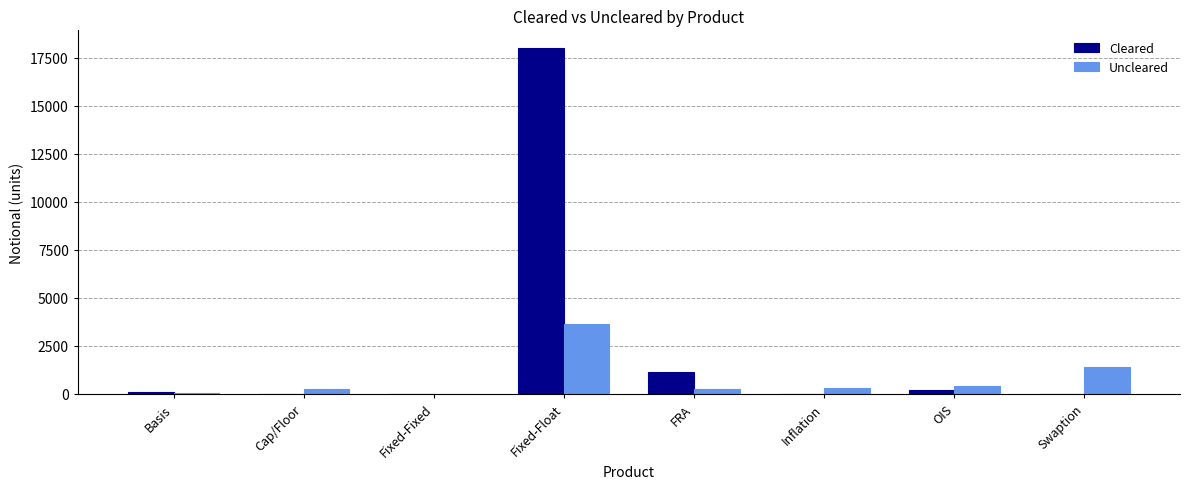

What is the sum of the Uncleared values at Basis and Fixed-Fixed?

35